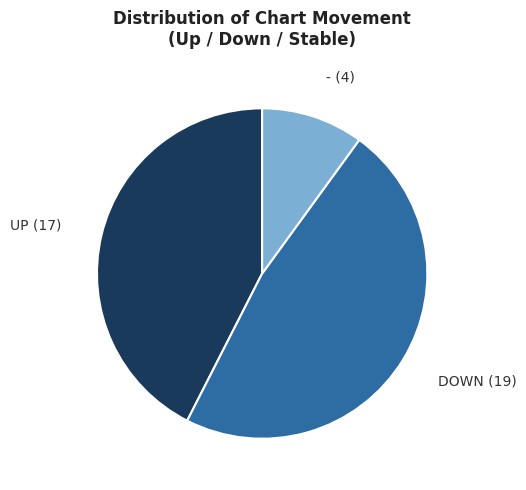

The DOWN (19) slice represents 48% of the pie. True or false?

True